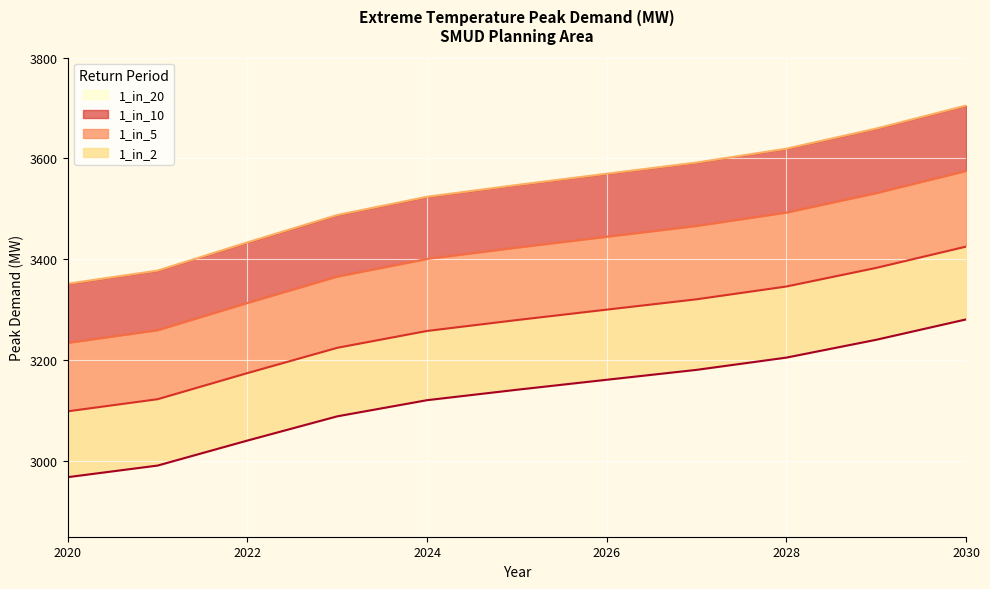

True or false: 1_in_20 and 1_in_10 intersect in this chart.

False